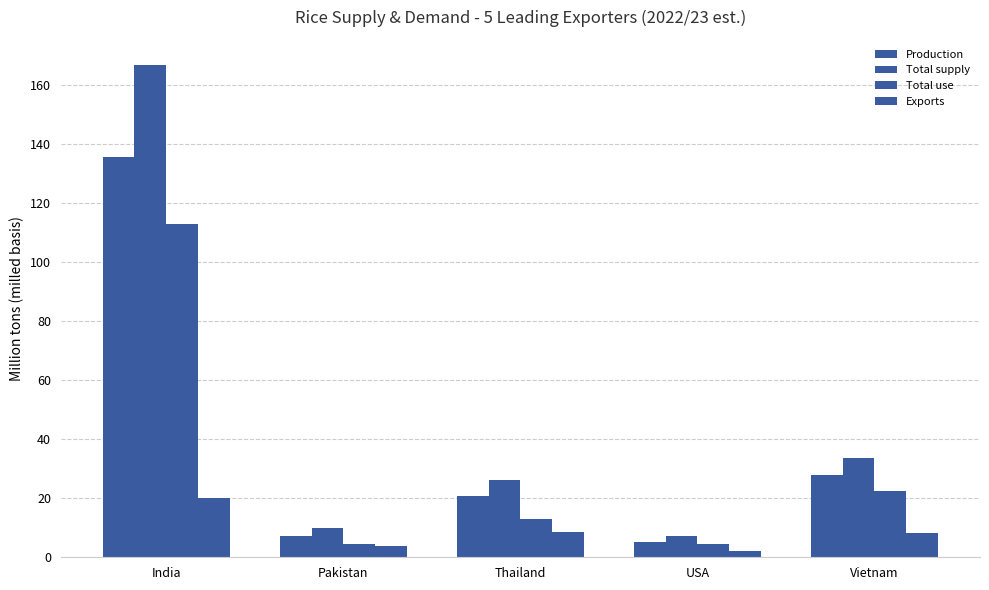

How many data points in Total supply are above 26?

3